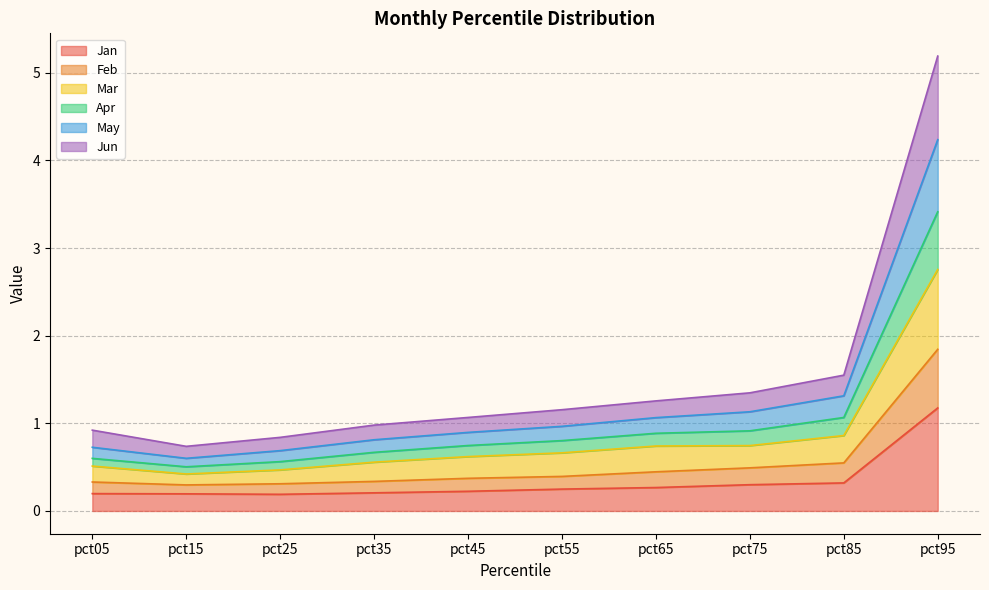

Where is the first local minimum for Jan?

pct25